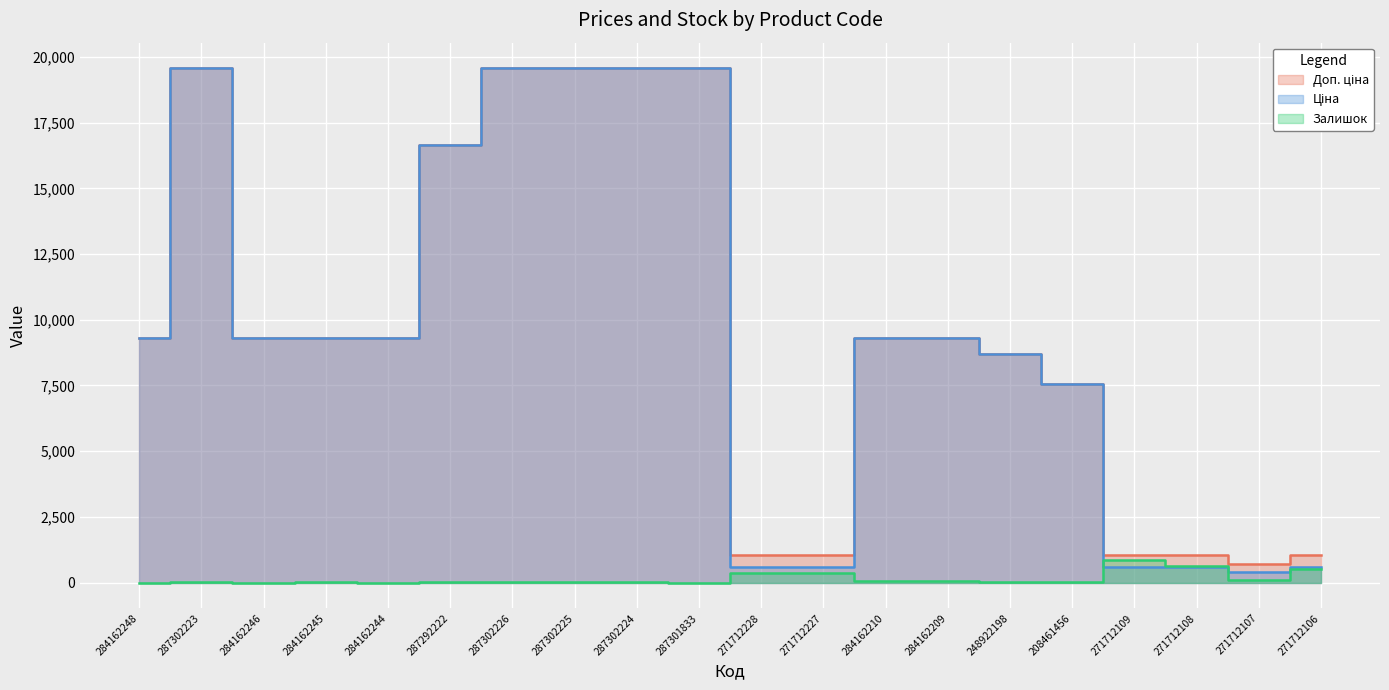

What is the label of the 1st point from the left?

284162248